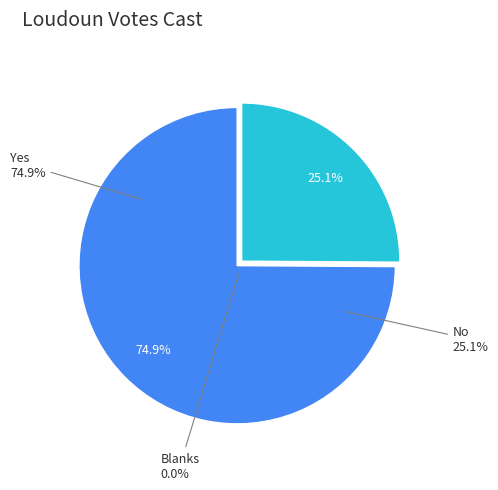

To the nearest percent, what percentage of the pie is No?

25%